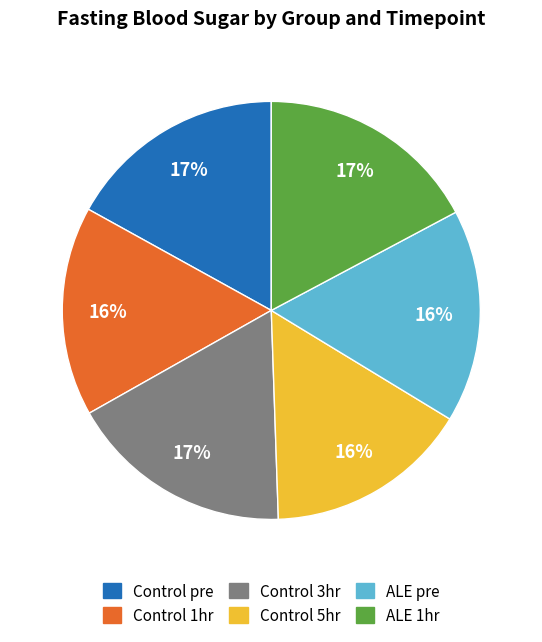

To the nearest percent, what is the average slice percentage?

17%